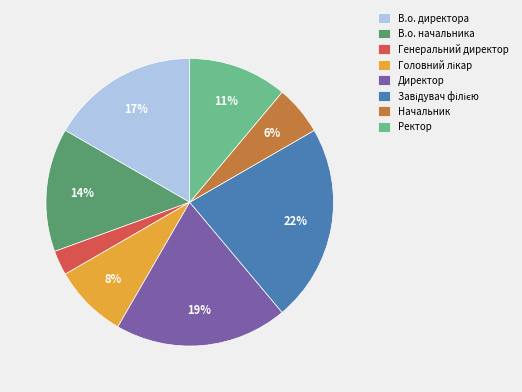

Count the number of slices in the pie.

8